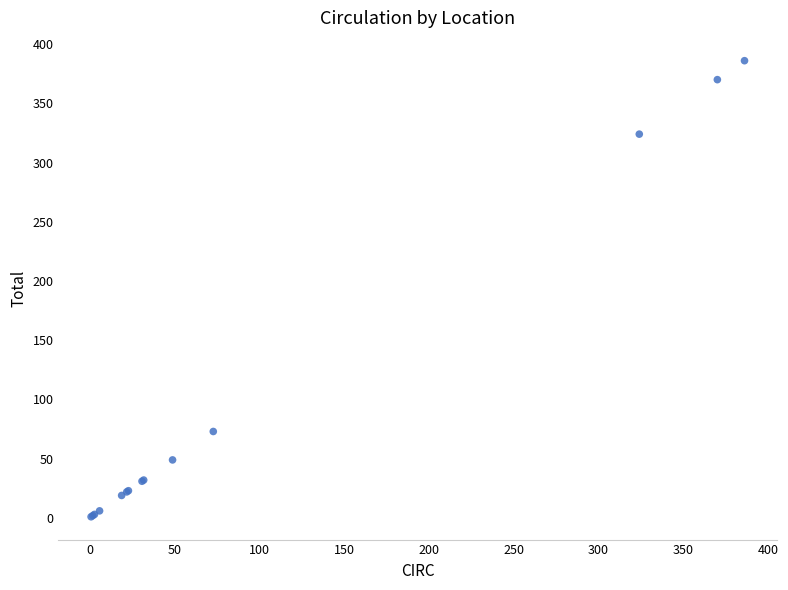

What Y value in the scatter plot is closest to 193?

73